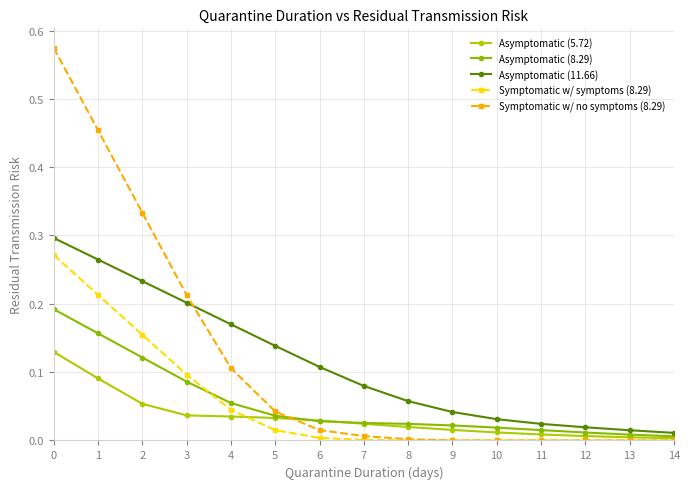

True or false: Asymptomatic (5.72) and Asymptomatic (11.66) cross at least once.

False